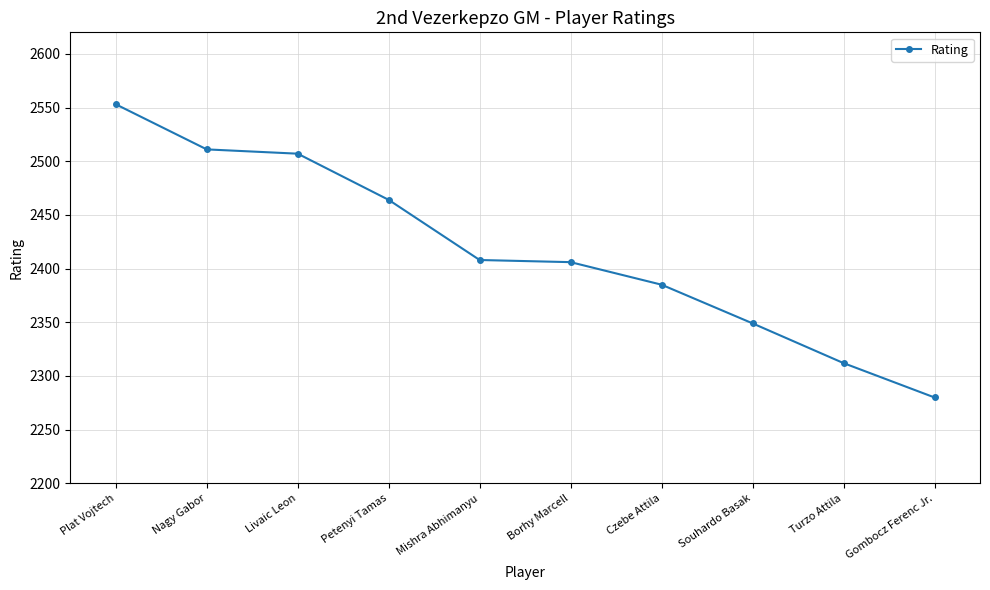

What is the minimum value shown in the chart?

2280